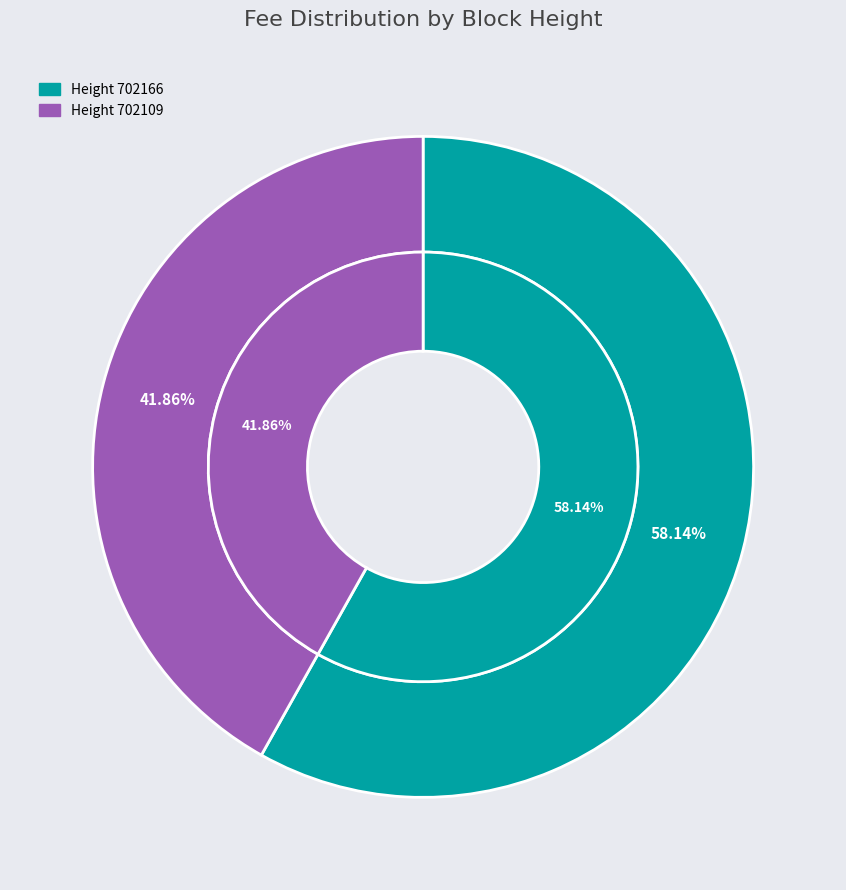

Does 702109 represent more than half of the total?

No